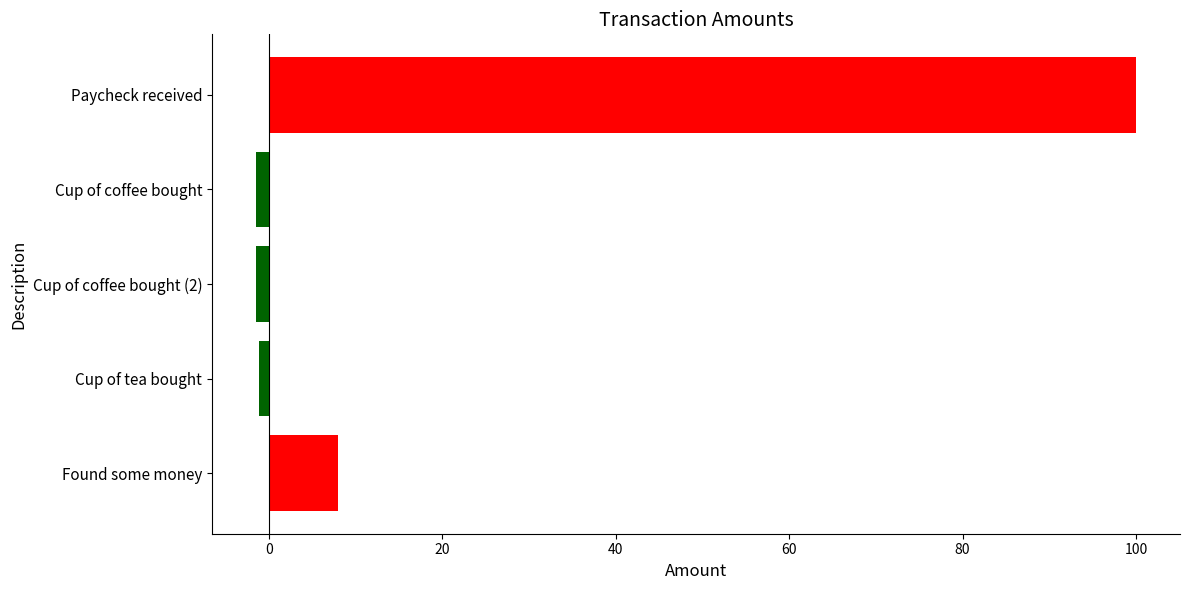

What is the value of the 5th bar from the top?

8.0